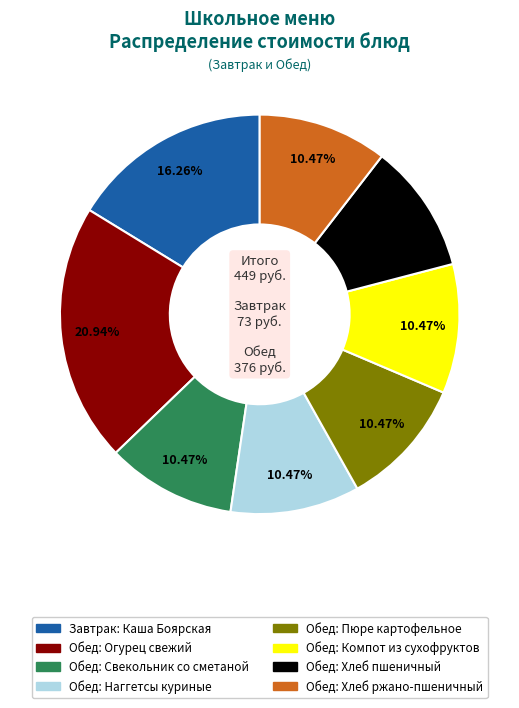

How many segments does this pie chart have?

8